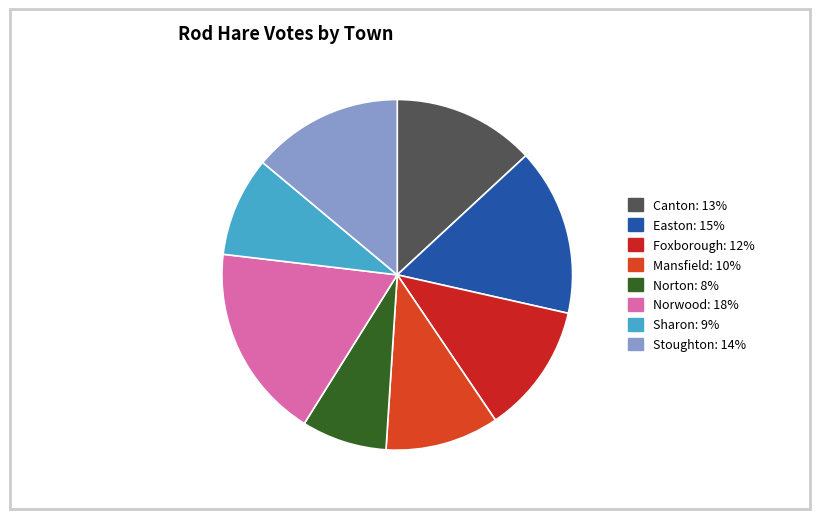

How many slices are in this pie chart?

8